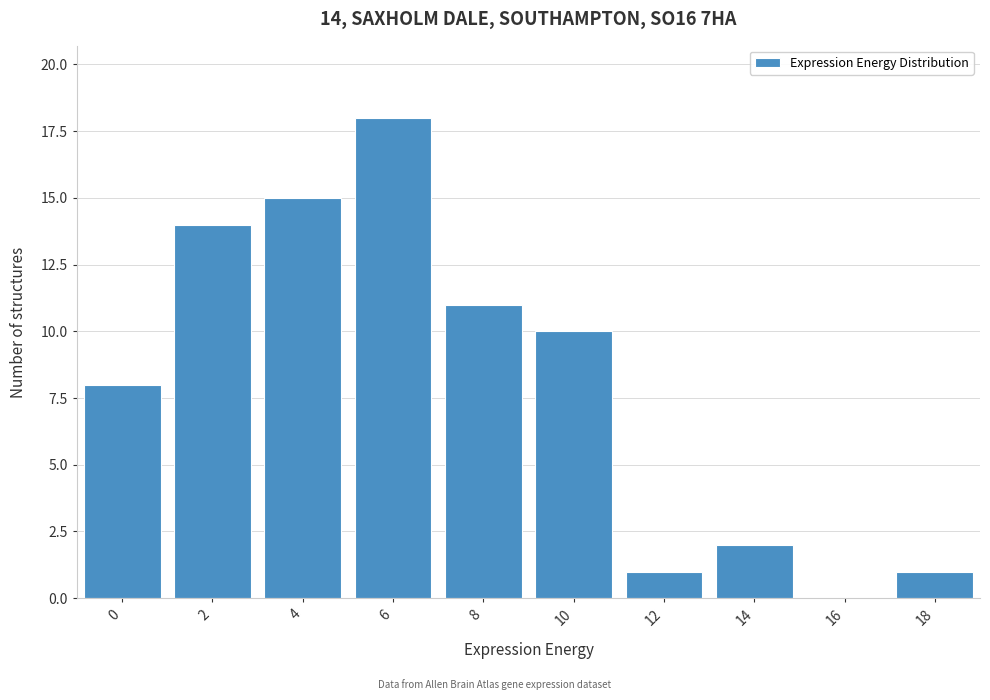

Reading right to left, transcribe all the data shown in this chart.

18=1	16=0	14=2	12=1	10=10	8=11	6=18	4=15	2=14	0=8